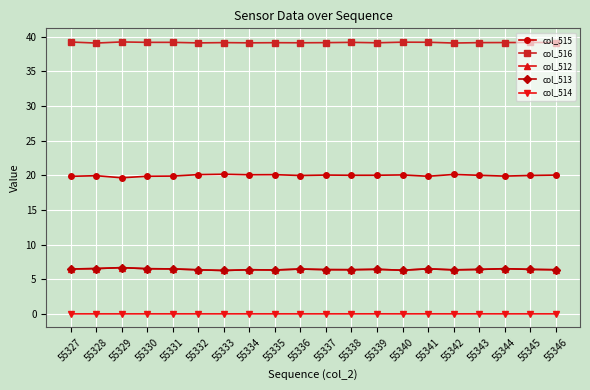

Count the col_516 values in the range 39 to 40.

20